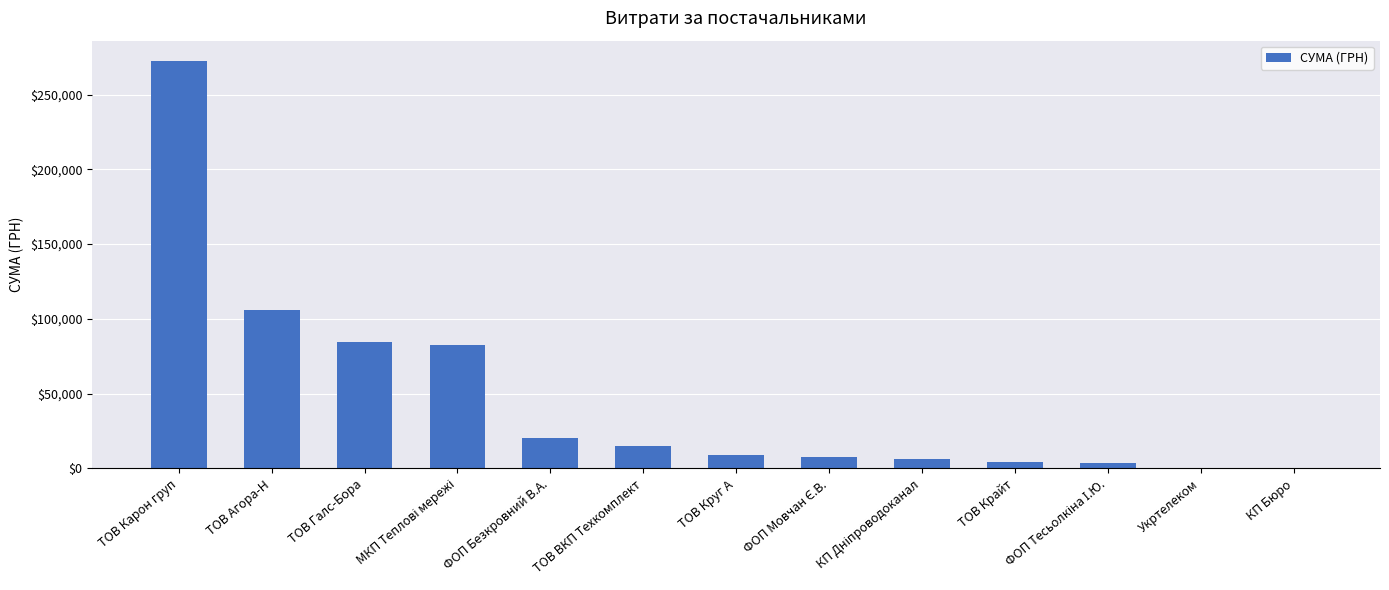

How many distinct data groups are displayed?

1